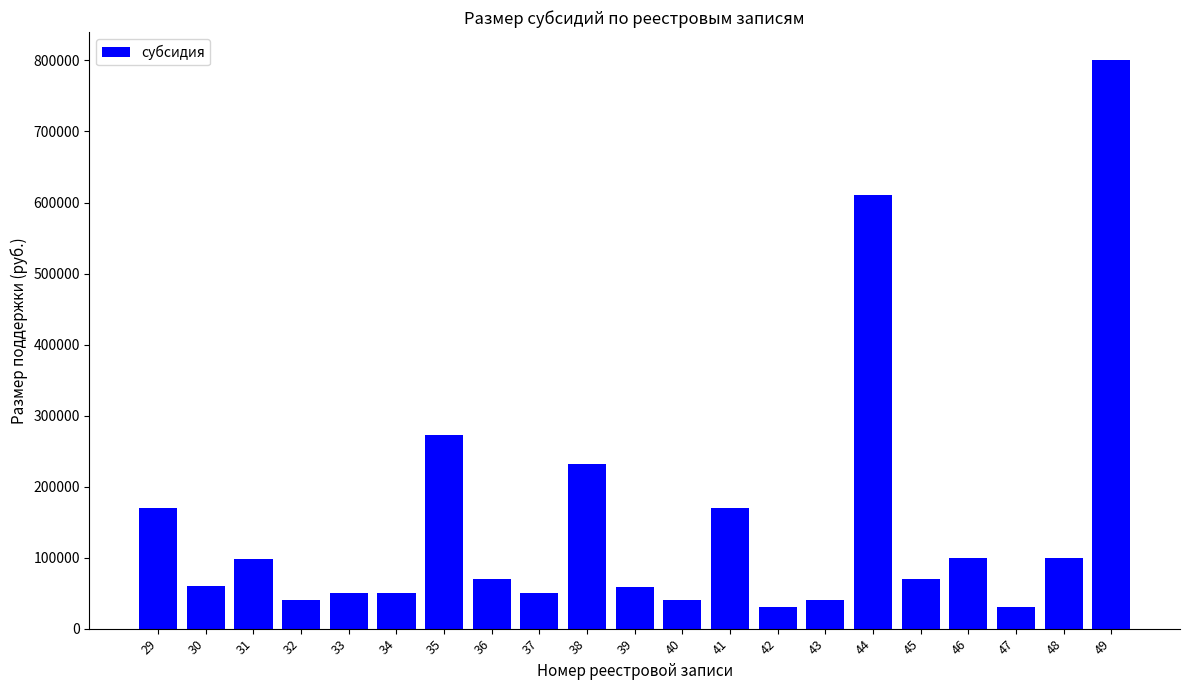

What is the smallest value displayed?

30000.0